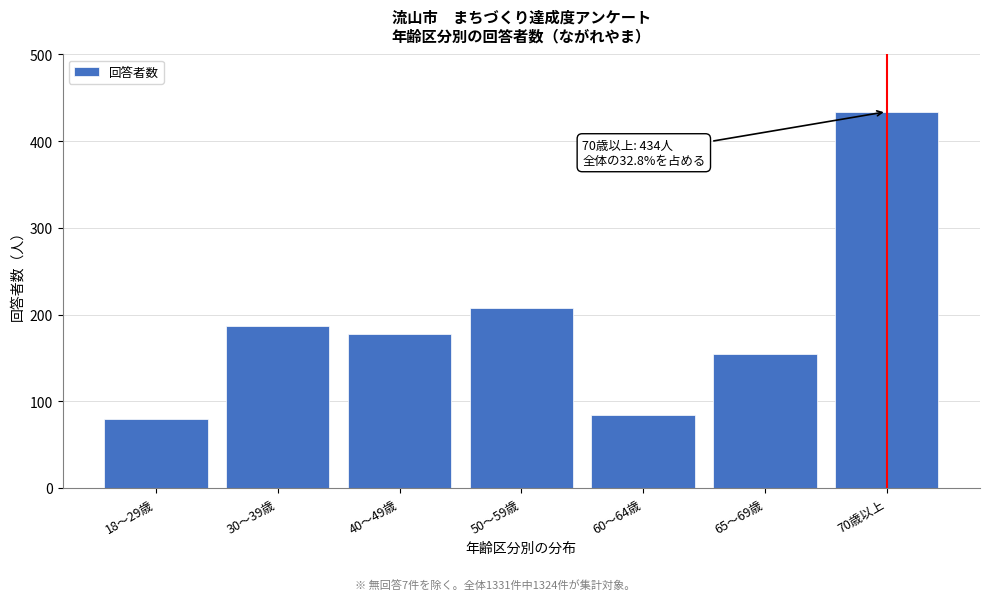

Reading left to right, list all the values displayed in this chart.

79	187	178	208	84	154	434